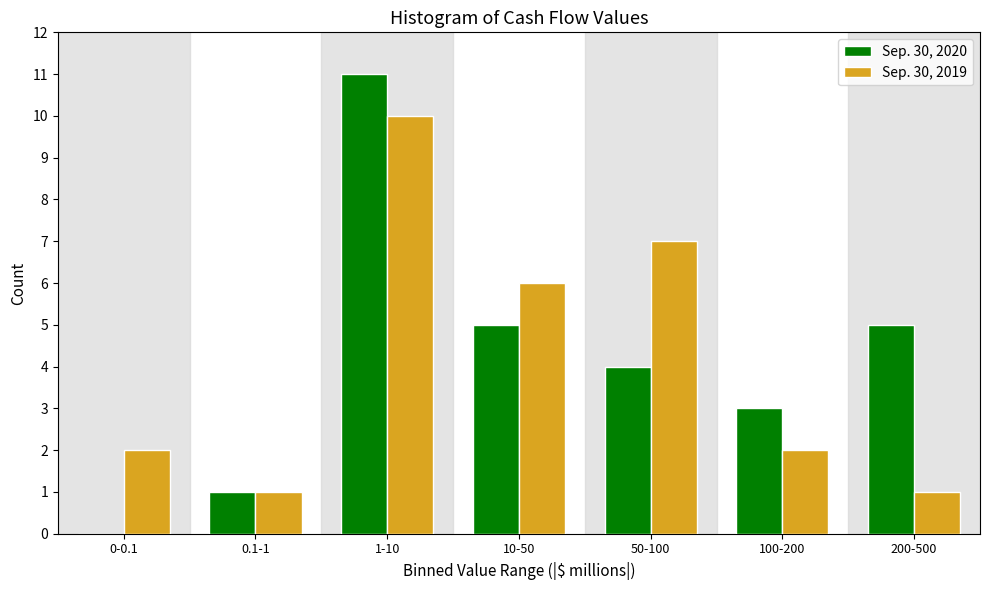

Reading left to right, what are all the values shown in this chart?

Sep. 30, 2020: 0-0.1=0	0.1-1=1	1-10=11	10-50=5	50-100=4	100-200=3	200-500=5
Sep. 30, 2019: 0-0.1=2	0.1-1=1	1-10=10	10-50=6	50-100=7	100-200=2	200-500=1